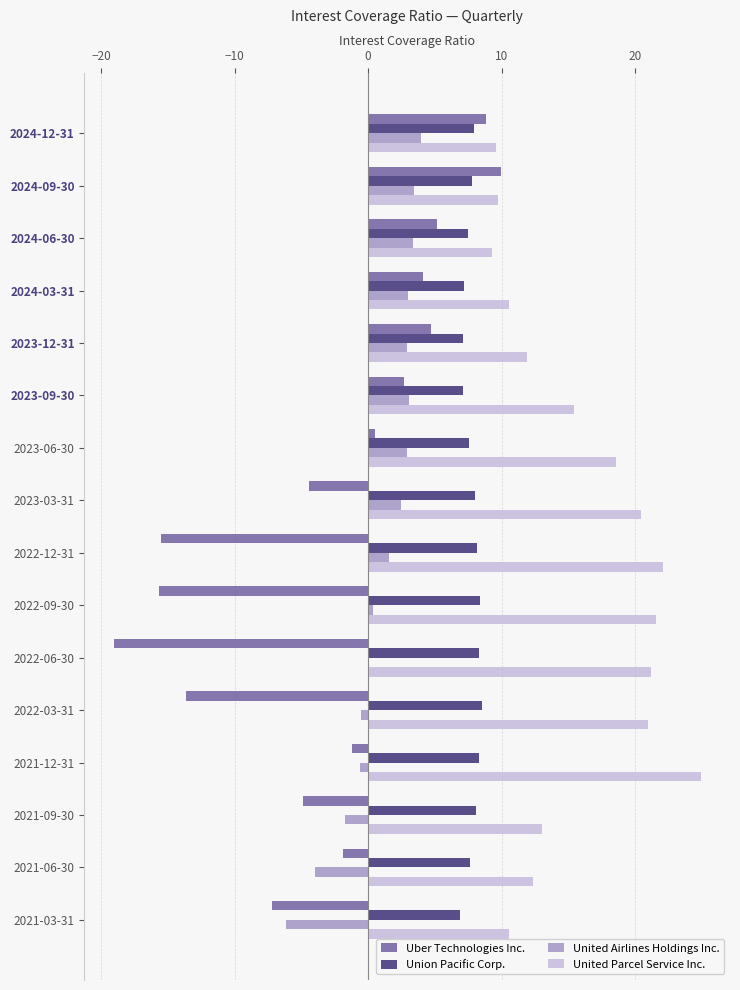

What is the maximum value for Union Pacific Corp.?

8.5